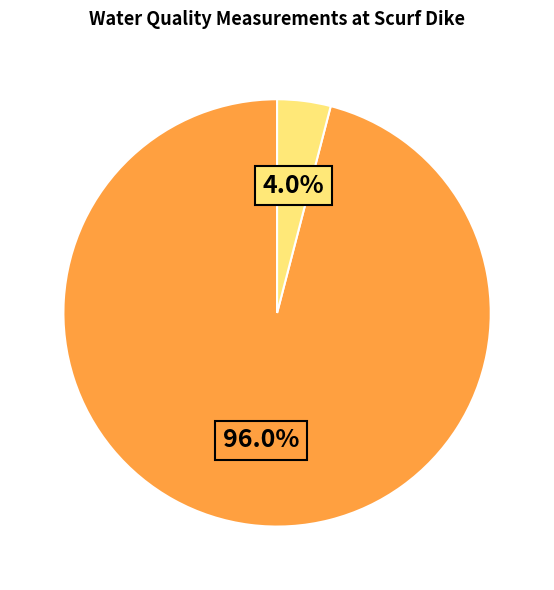

Does any single category account for the majority?

Yes